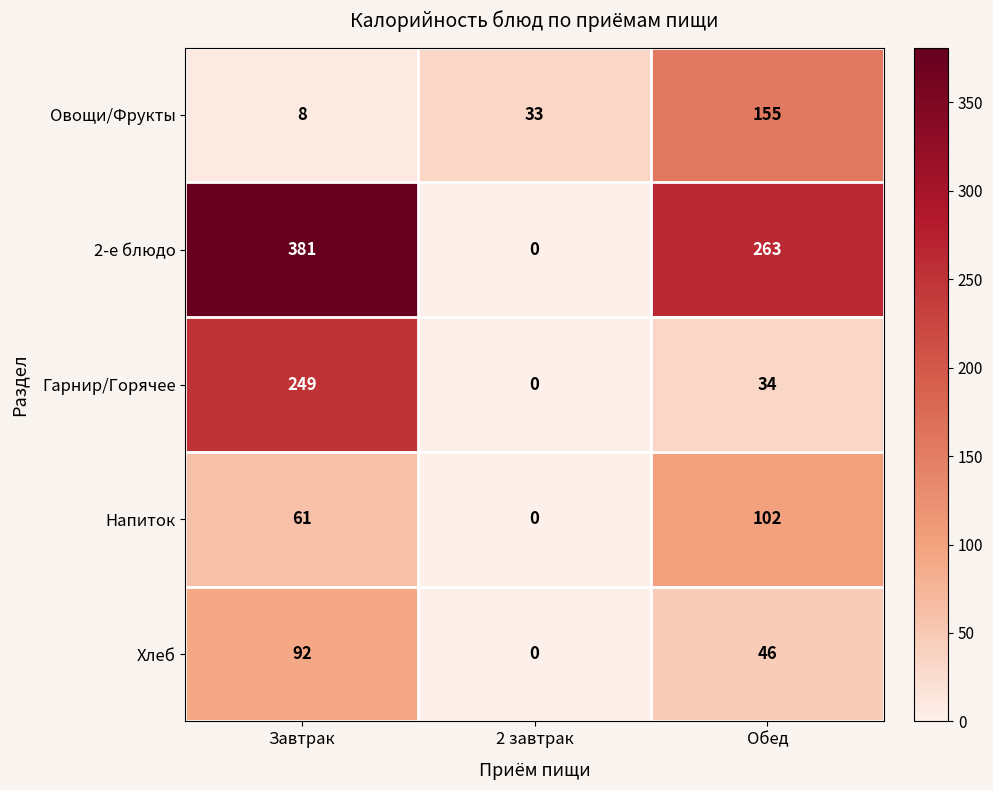

Is it true that Хлеб equals 92 at Завтрак?

True